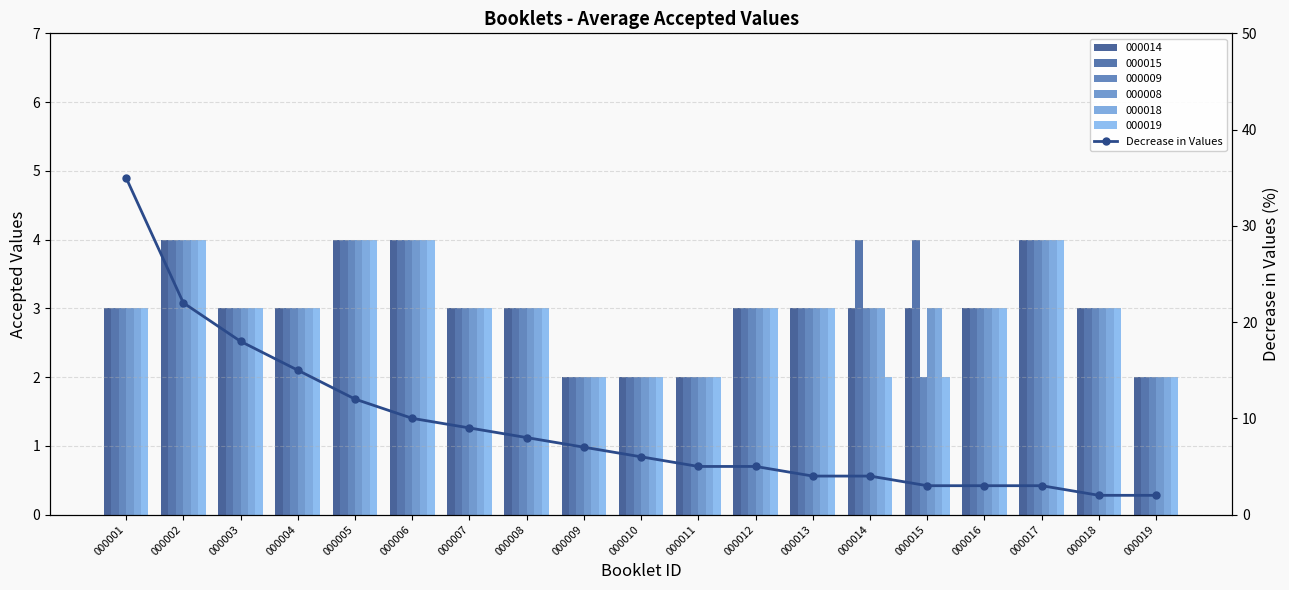

The chart shows a value of 18 at 000005. True or false?

False